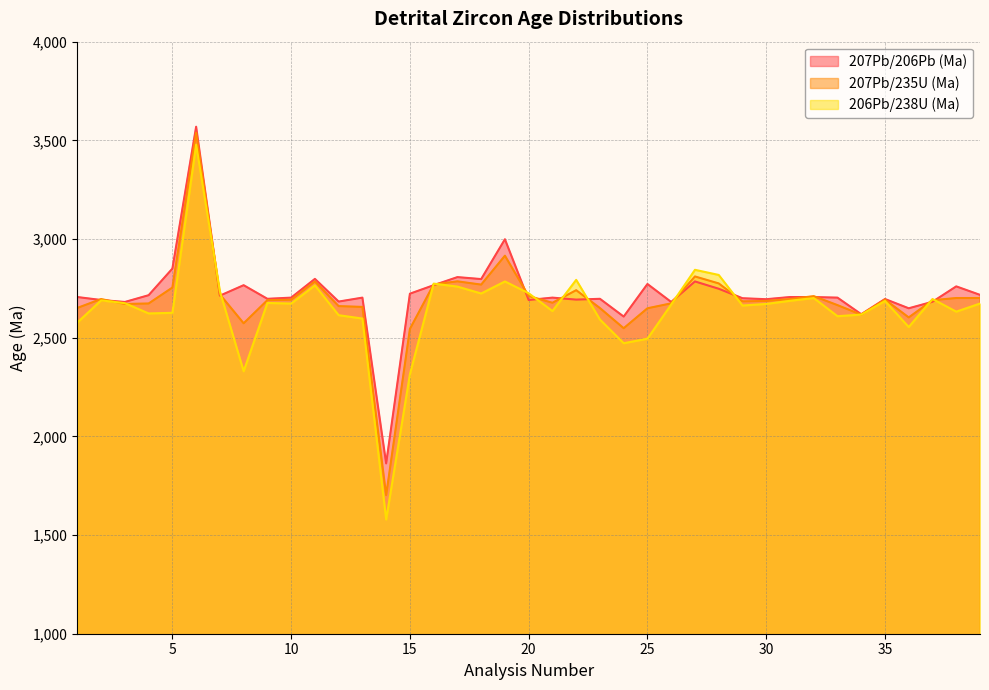

What is the value of the 207Pb/235U (Ma) point at the 20th from the left?

2711.1